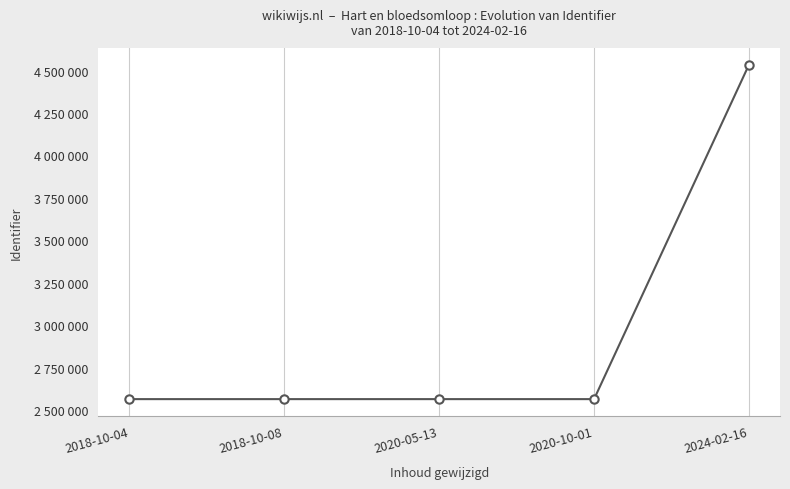

What is the greatest value displayed?

4535462